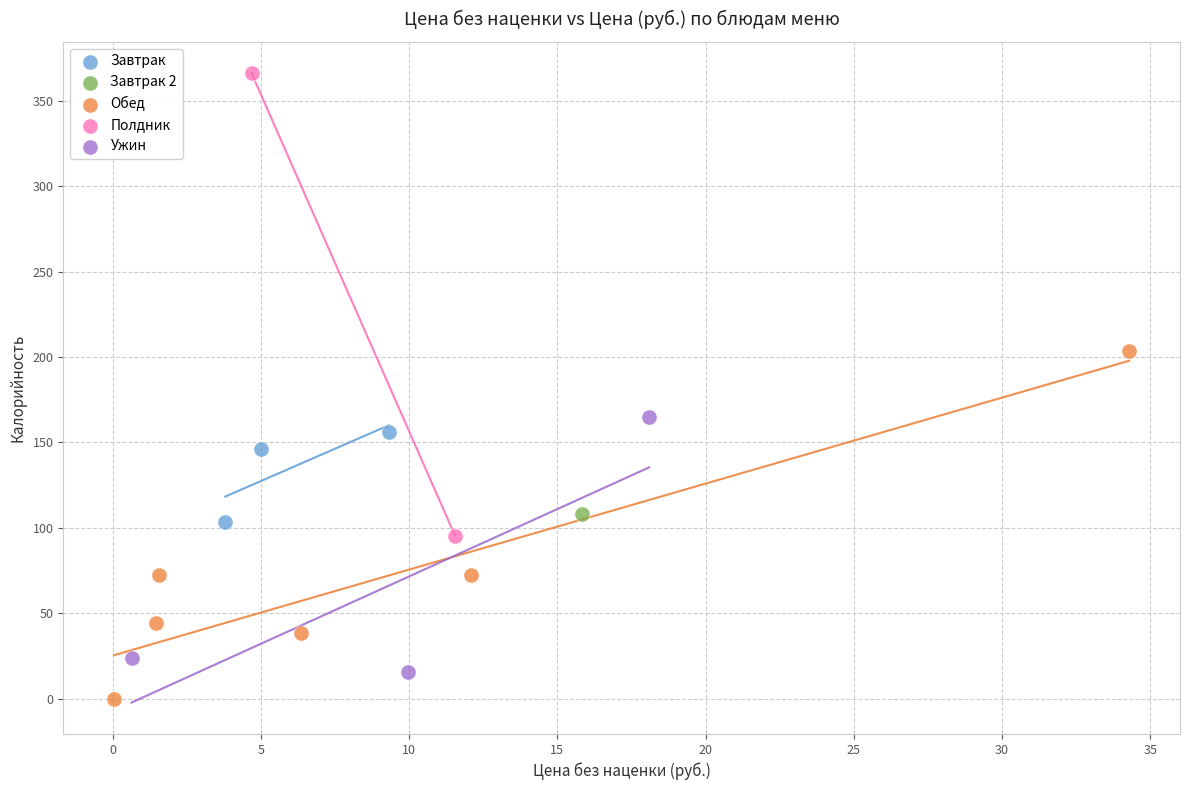

What are all the series names shown in the legend?

Завтрак, Завтрак 2, Обед, Полдник, Ужин